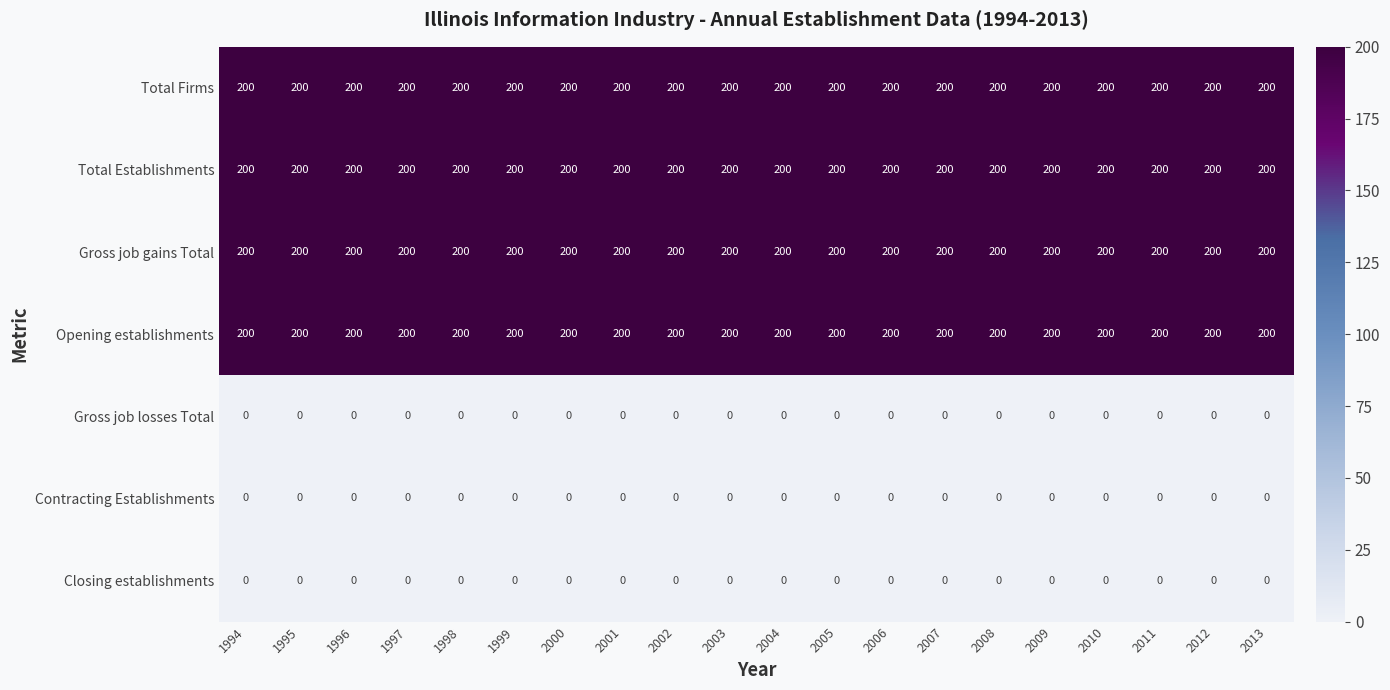

What value does the Total Firms series have at 2012?

200